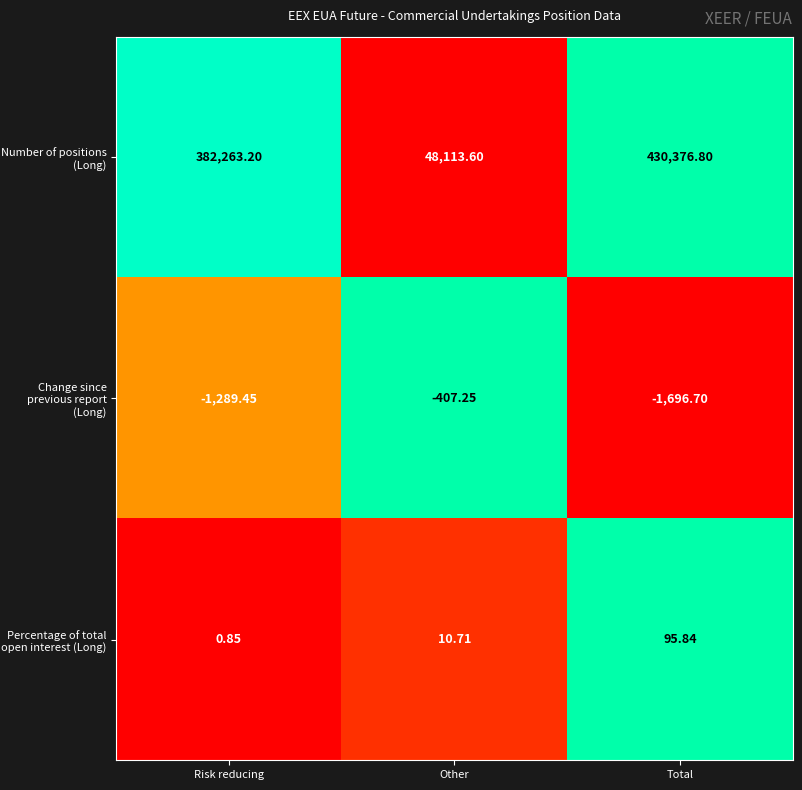

Rank the series at Other from highest to lowest value.

Number of positions (Long), Percentage of total open interest (Long), Change since previous report (Long)